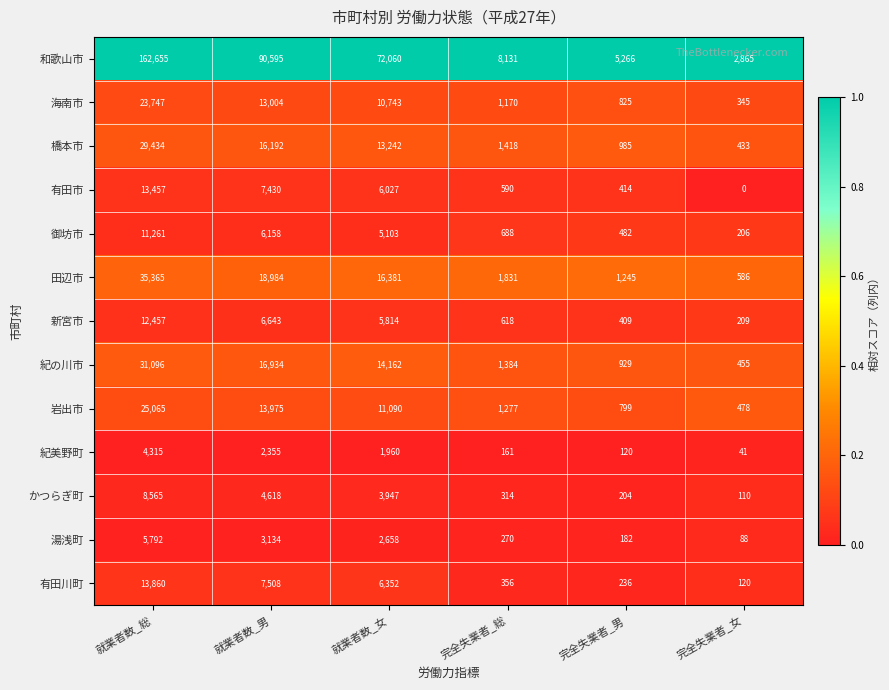

Rank the series by their maximum value, from lowest to highest.

紀美野町, 湯浅町, かつらぎ町, 御坊市, 新宮市, 有田市, 有田川町, 海南市, 岩出市, 橋本市, 紀の川市, 田辺市, 和歌山市